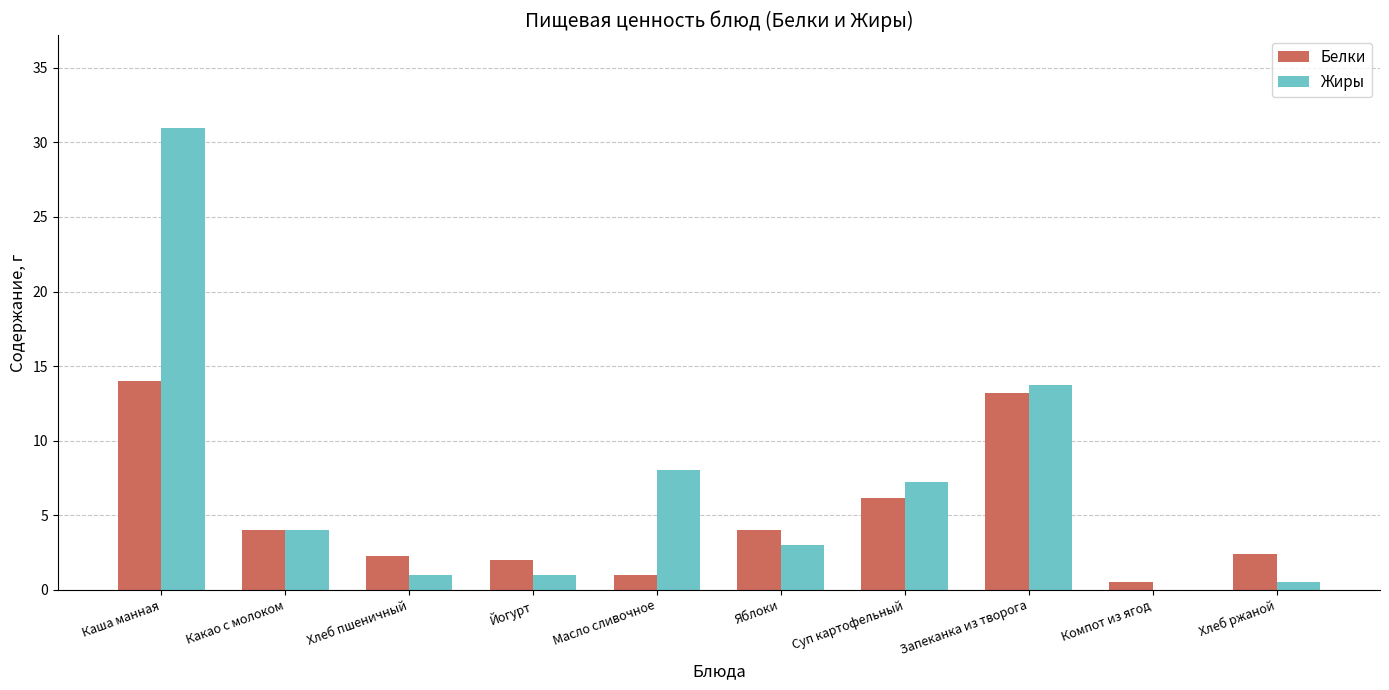

True or false: Жиры has a value of 1.6 at Какао с молоком.

False